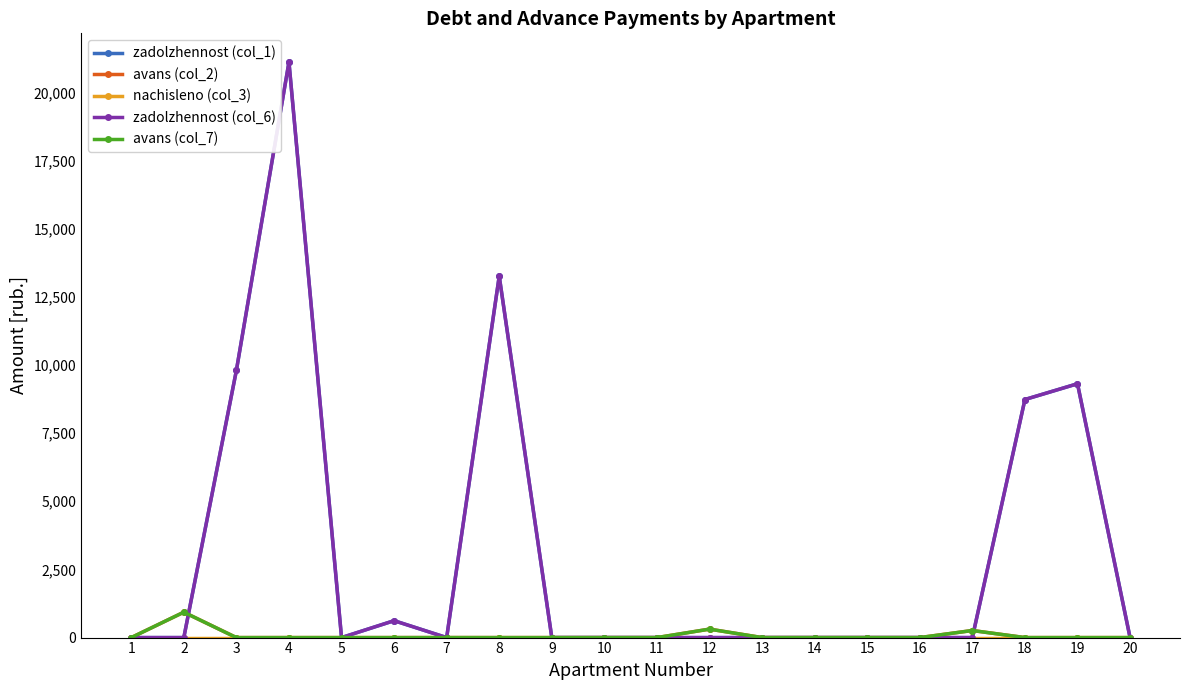

Which series changed the most between 1 and 13?

avans (col_2)